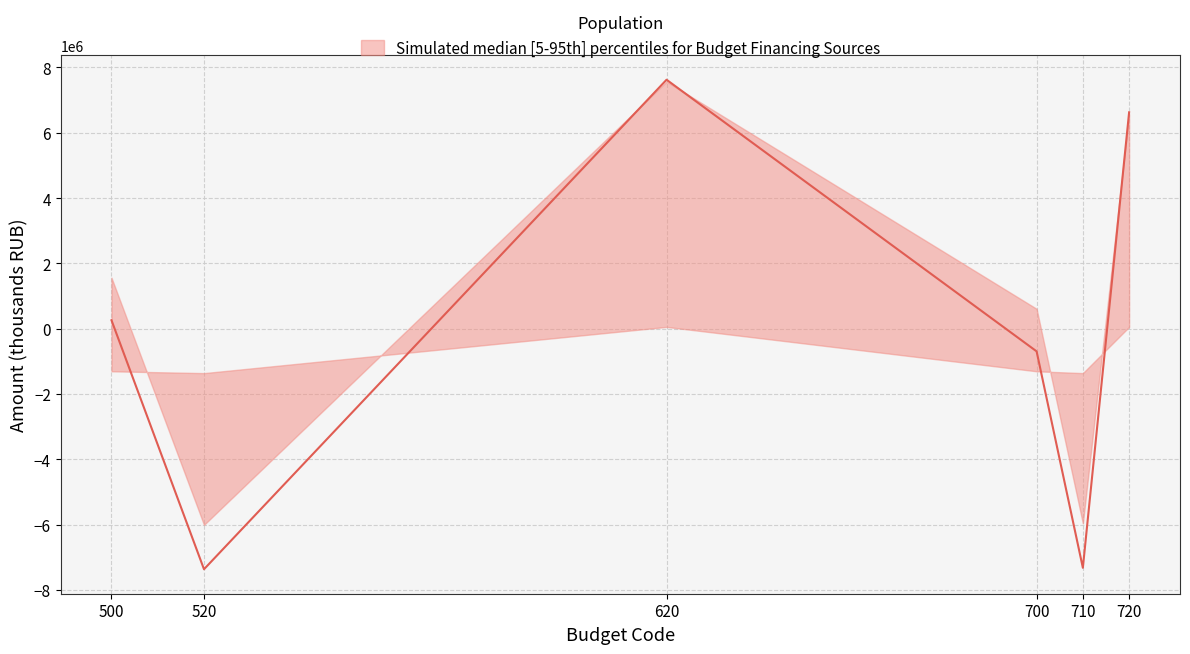

How many interior local valleys does the median series have?

2